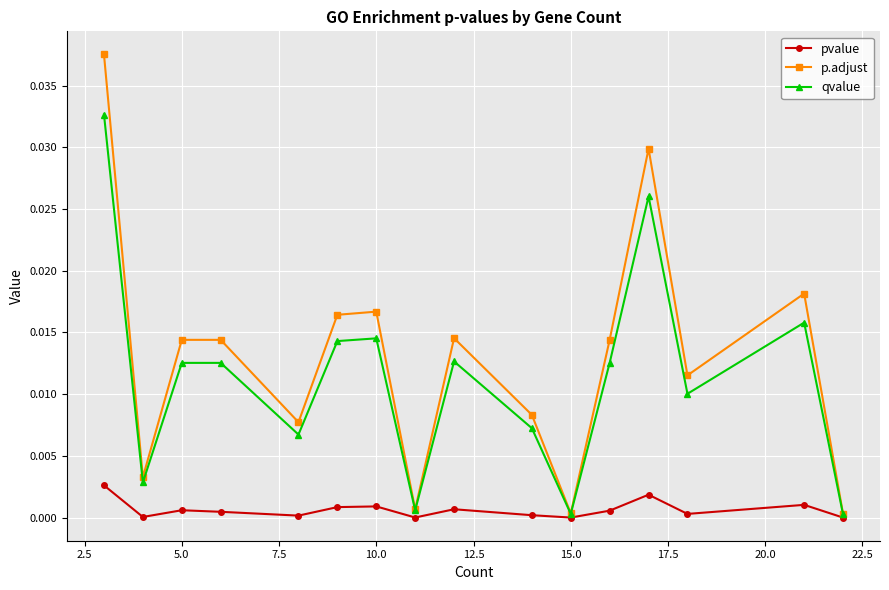

Which series has the largest total across all categories?

p.adjust